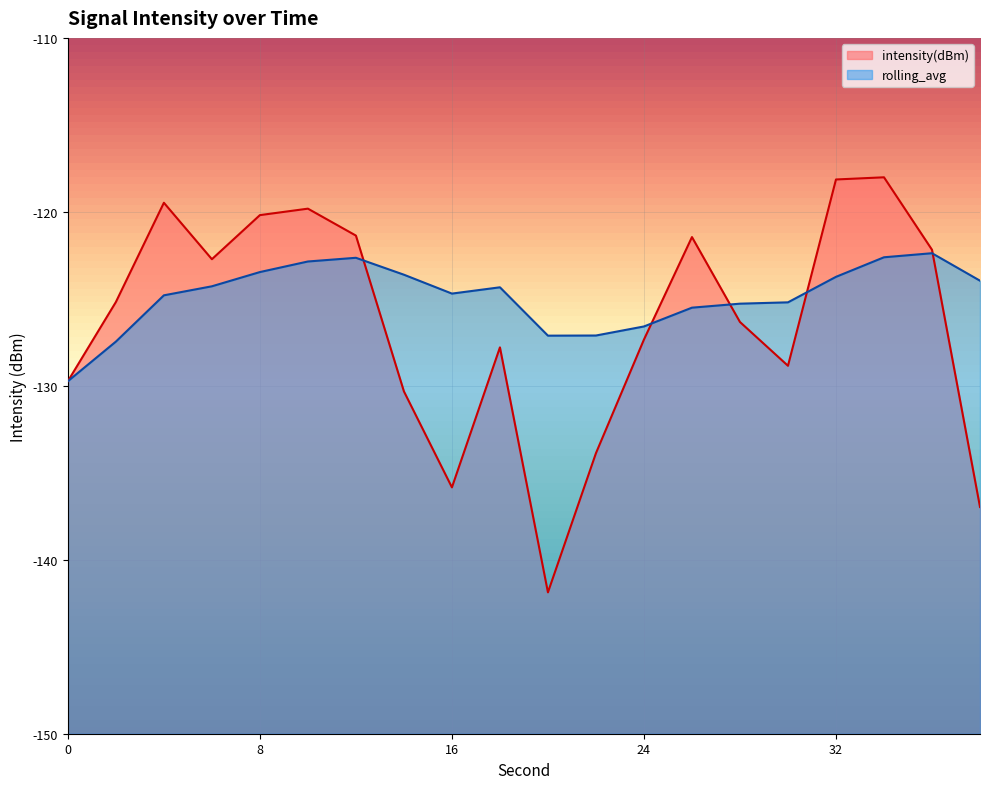

Rank the series by their maximum value, from highest to lowest.

intensity(dBm), rolling_avg